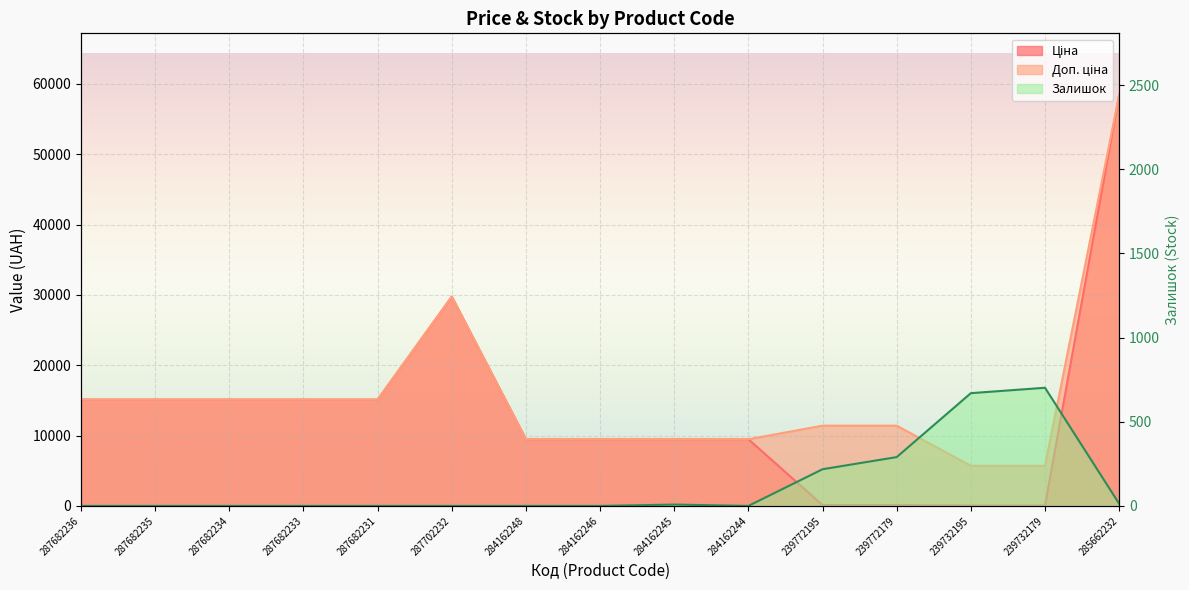

What is the difference between the highest and lowest values at 239732195?

5647.9